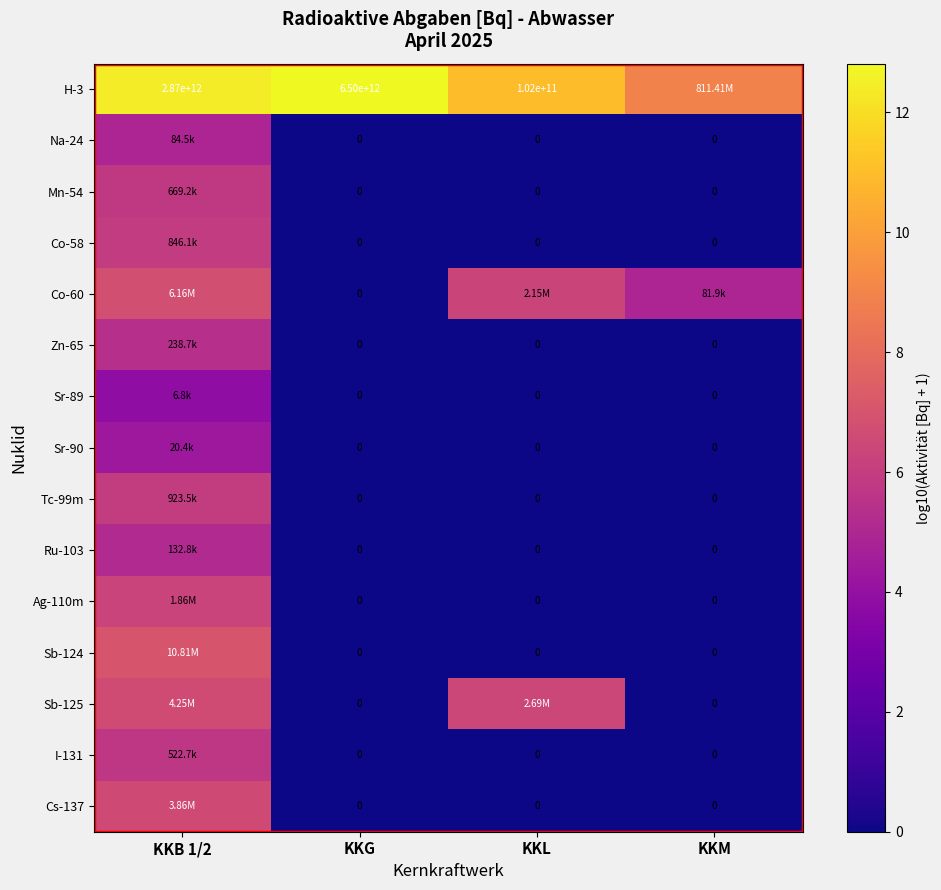

What is the spread (max minus min) of values at KKG?

12.8